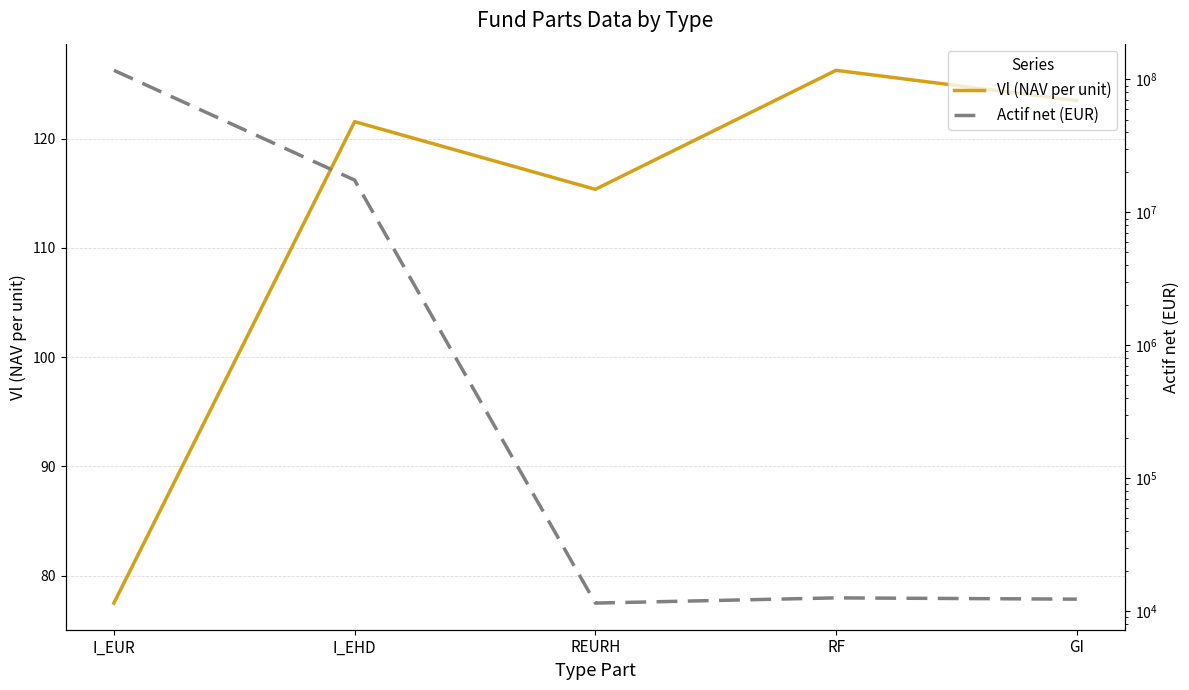

The Actif net (EUR) series shows 16879.6 at REURH. True or false?

False